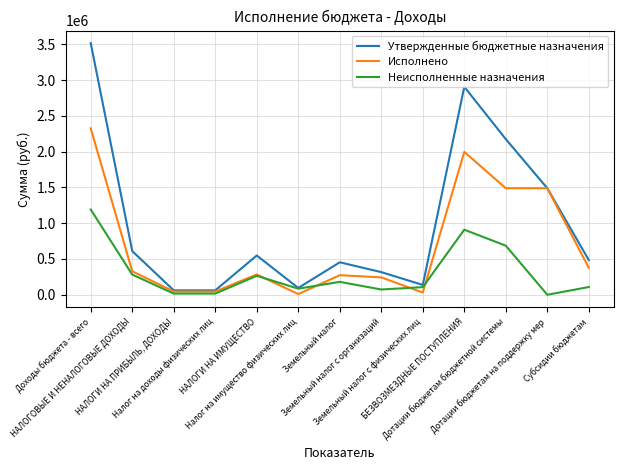

What are all the series names shown in the legend?

Утвержденные бюджетные назначения, Исполнено, Неисполненные назначения